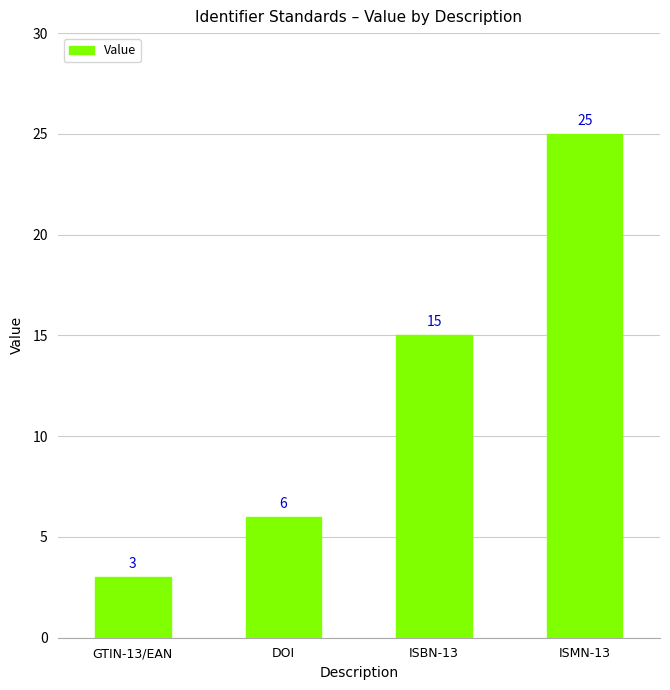

Reading left to right, what are all the values shown in this chart?

GTIN-13/EAN=3	DOI=6	ISBN-13=15	ISMN-13=25